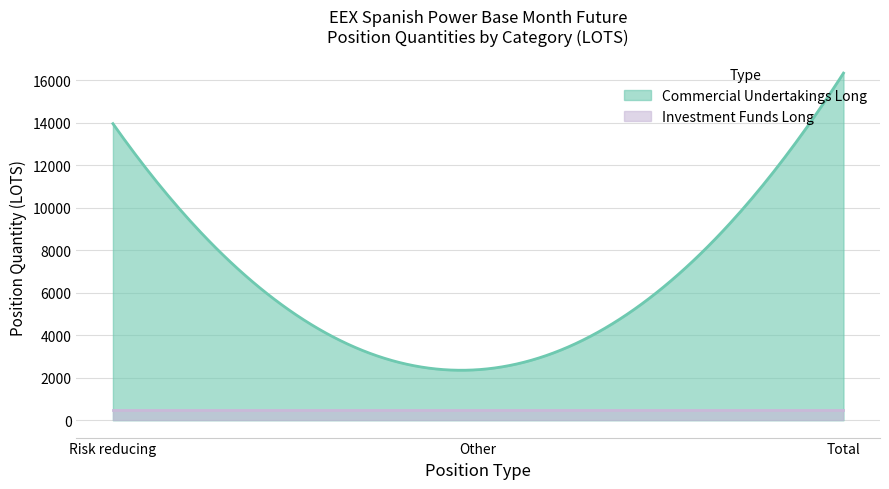

What is the sum of all Commercial Undertakings Long values?

1336377.4